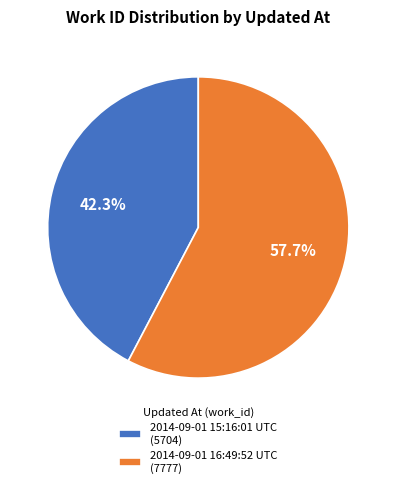

The 2014-09-01 15:16:01 UTC slice represents 51% of the pie. True or false?

False